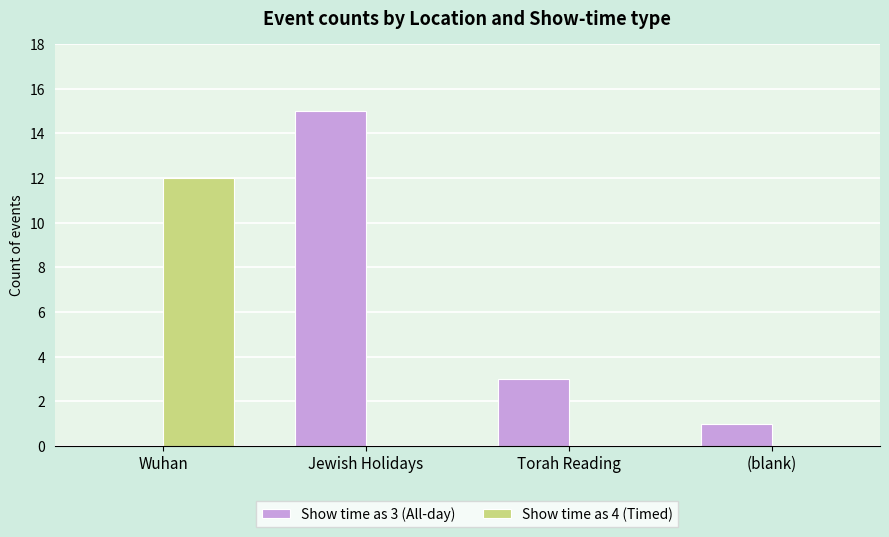

The Show time as 4 (Timed) series shows 0 at (blank). True or false?

True